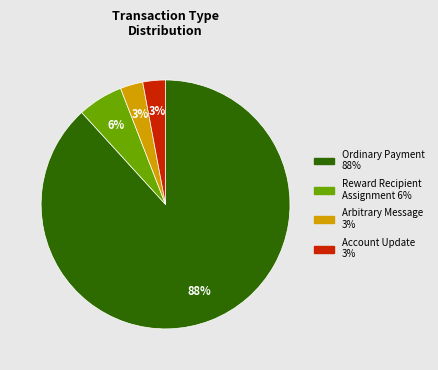

To the nearest percent, what is the difference between the largest and smallest slice percentages?

85%